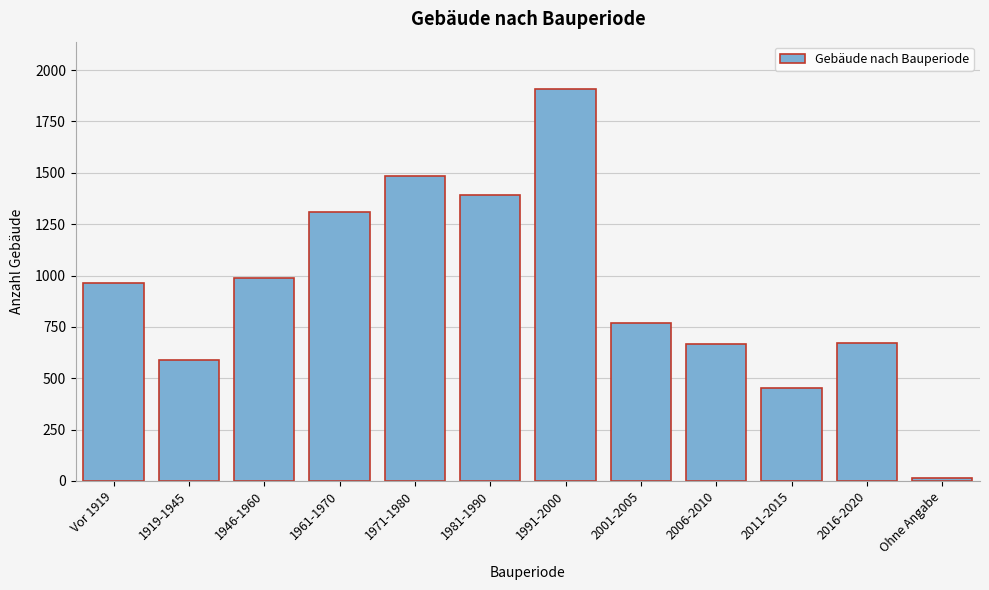

Approximately how many times larger is the value at 2001-2005 compared to 1946-1960?

0.8